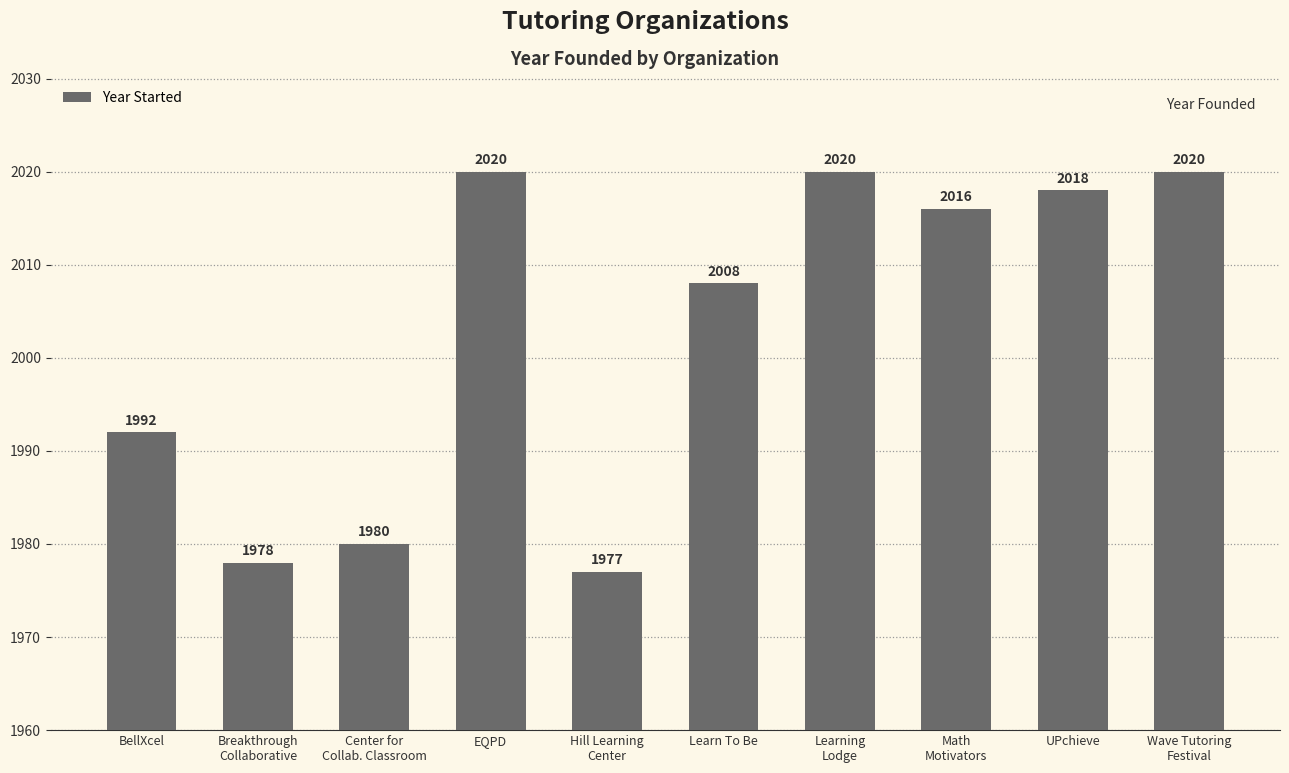

What position from the right is Learn To Be?

5